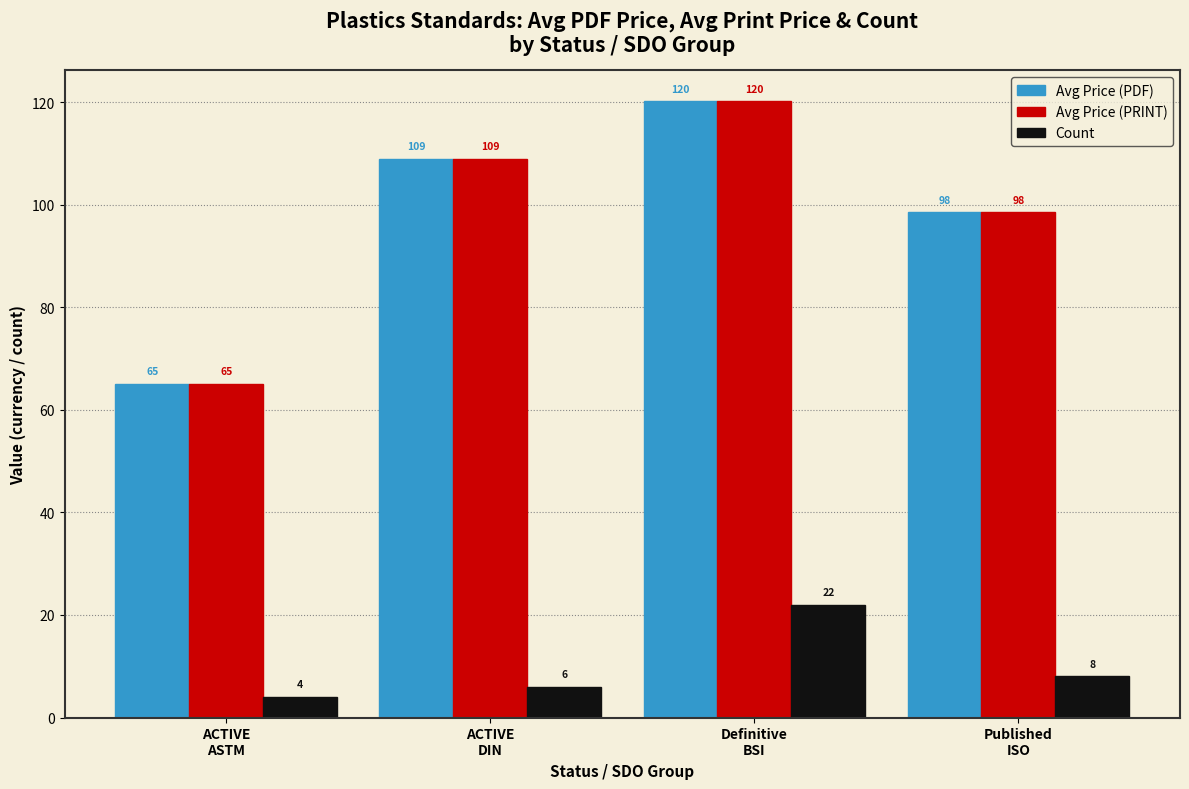

How many values in the Avg Price (PDF) series are below 108?

2